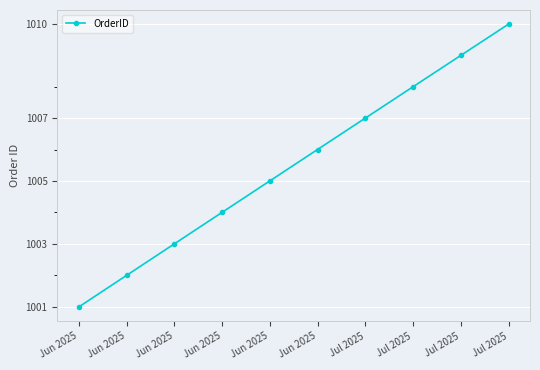

What is the average value?

1006